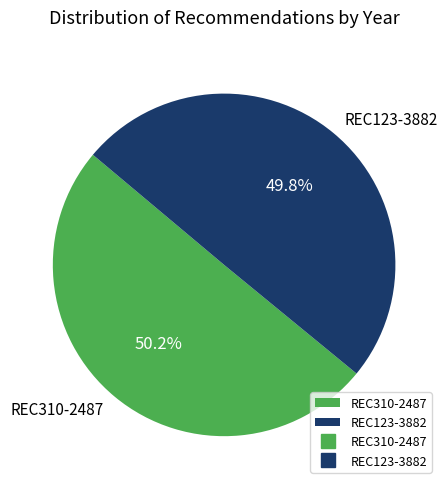

What is the ratio of the value at REC310-2487 to the value at REC123-3882?

1.0